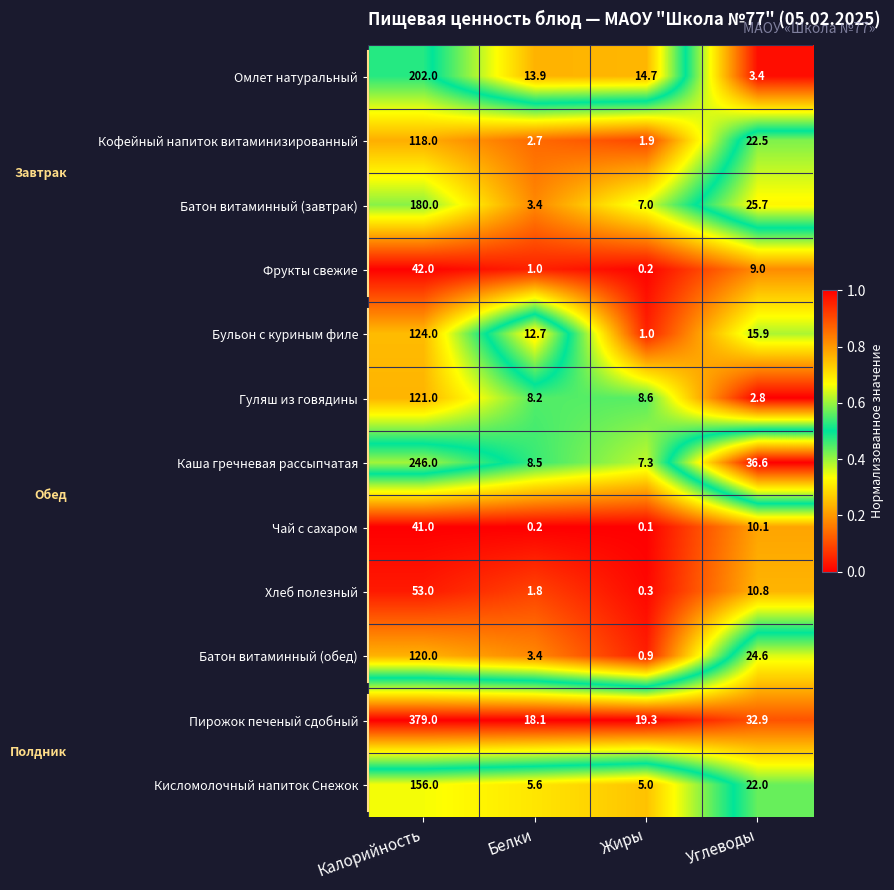

Which series changed the most between Калорийность and Жиры?

Пирожок печеный сдобный